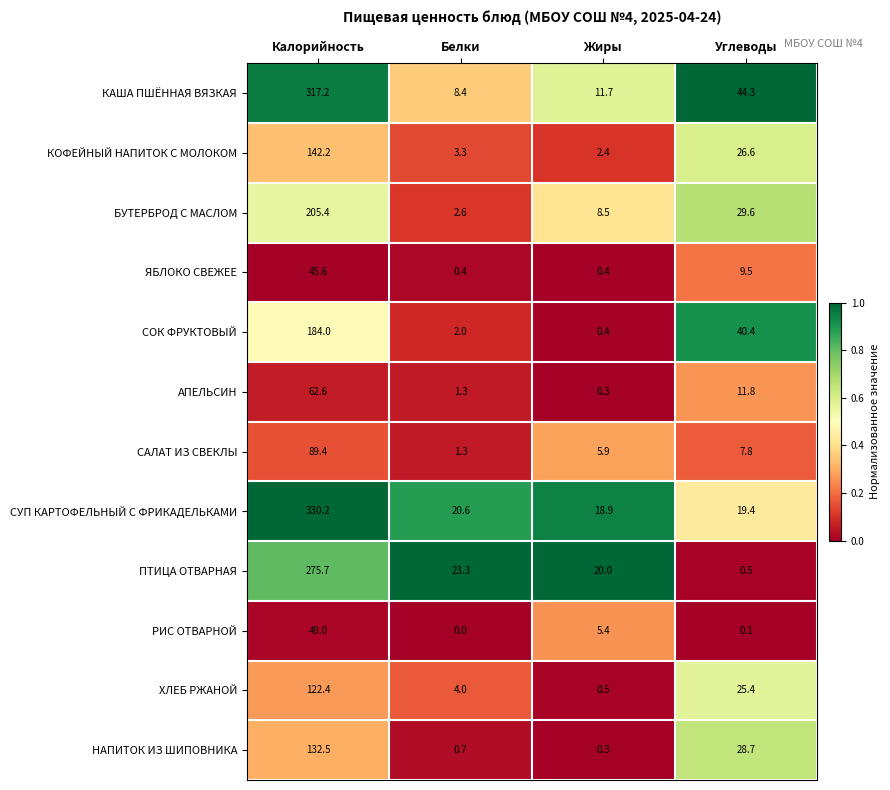

Count the number of data series in this chart.

12